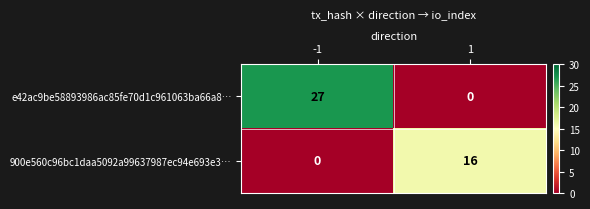

At which category does the chart reach its peak across all series?

-1